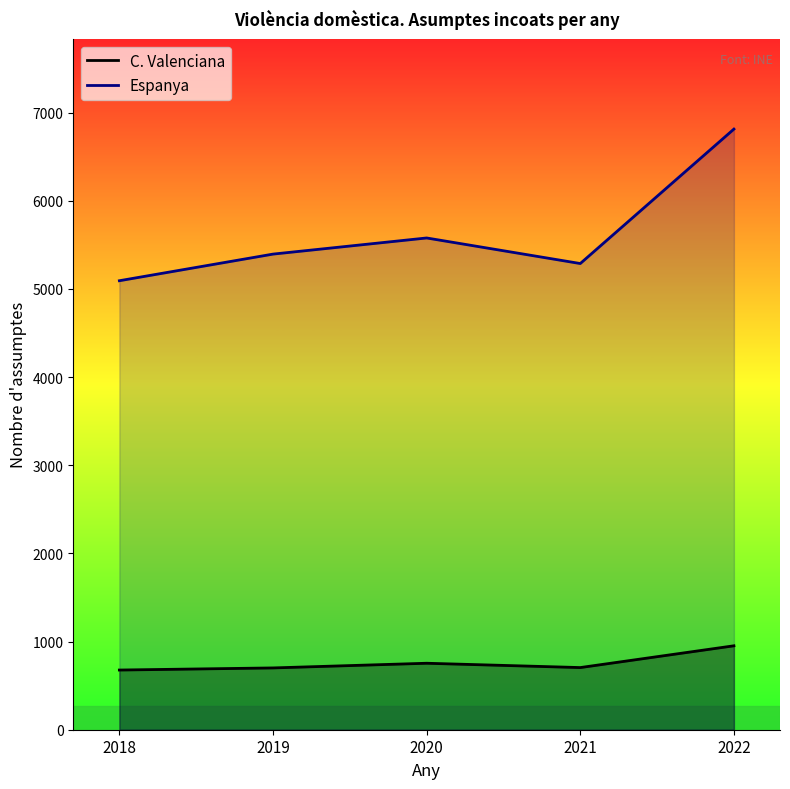

What are all the series names shown in the legend?

C. Valenciana, Espanya